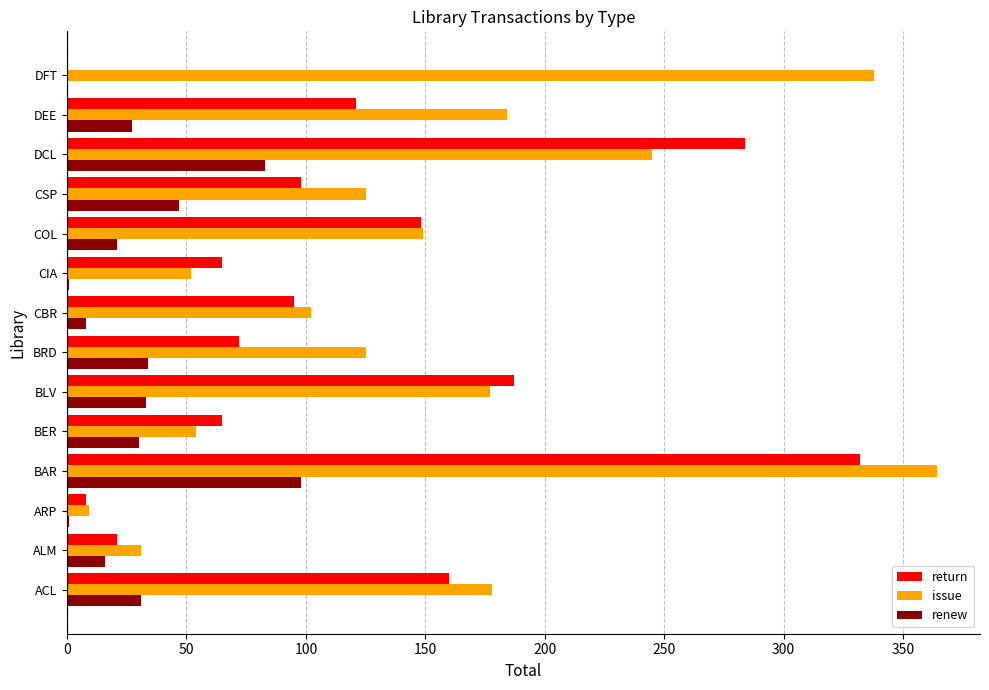

Read the return value at CSP.

98